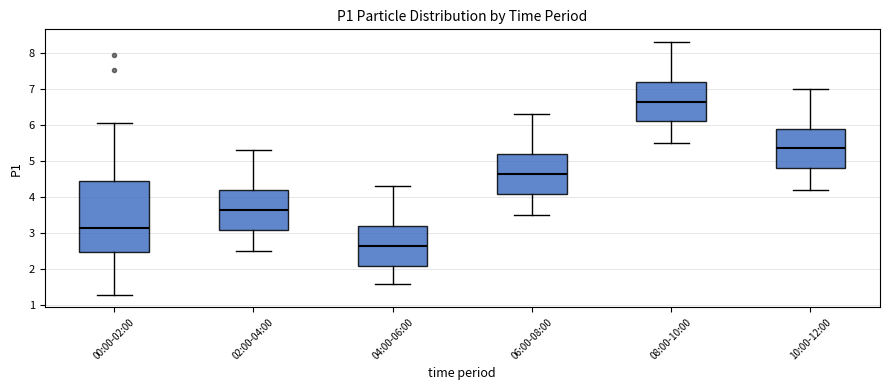

Reading left to right, read every box against the y-axis: the position of its median line, the range the box covers, and the ends of its whiskers. The values are not printed on the chart, so give them approximately, as read against the axis.

00:00-02:00: median 3.2, box 2.5 to 4.4, whiskers 1.3 to 6.1
02:00-04:00: median 3.7, box 3.1 to 4.2, whiskers 2.5 to 5.3
04:00-06:00: median 2.7, box 2.1 to 3.2, whiskers 1.6 to 4.3
06:00-08:00: median 4.7, box 4.1 to 5.2, whiskers 3.5 to 6.3
08:00-10:00: median 6.7, box 6.1 to 7.2, whiskers 5.5 to 8.3
10:00-12:00: median 5.4, box 4.8 to 5.9, whiskers 4.2 to 7.0